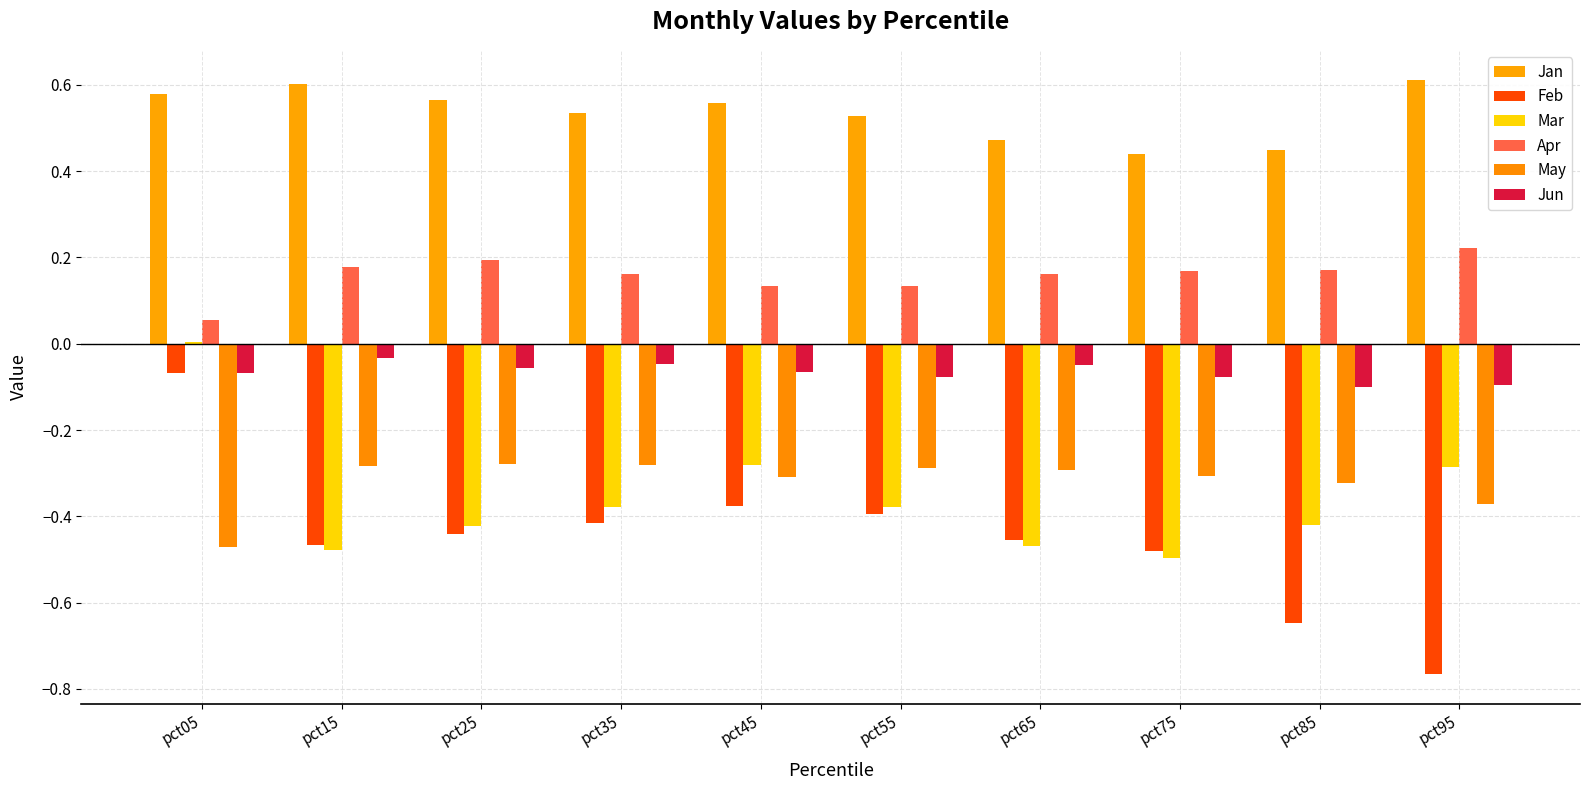

At which category is the sum across all series the highest?

pct05